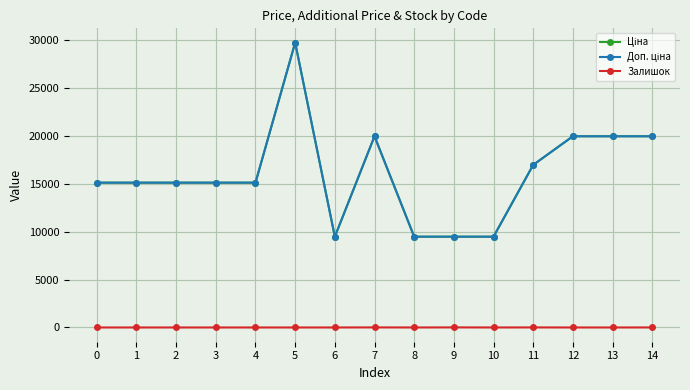

Is this an area chart (filled region under the line)?

No